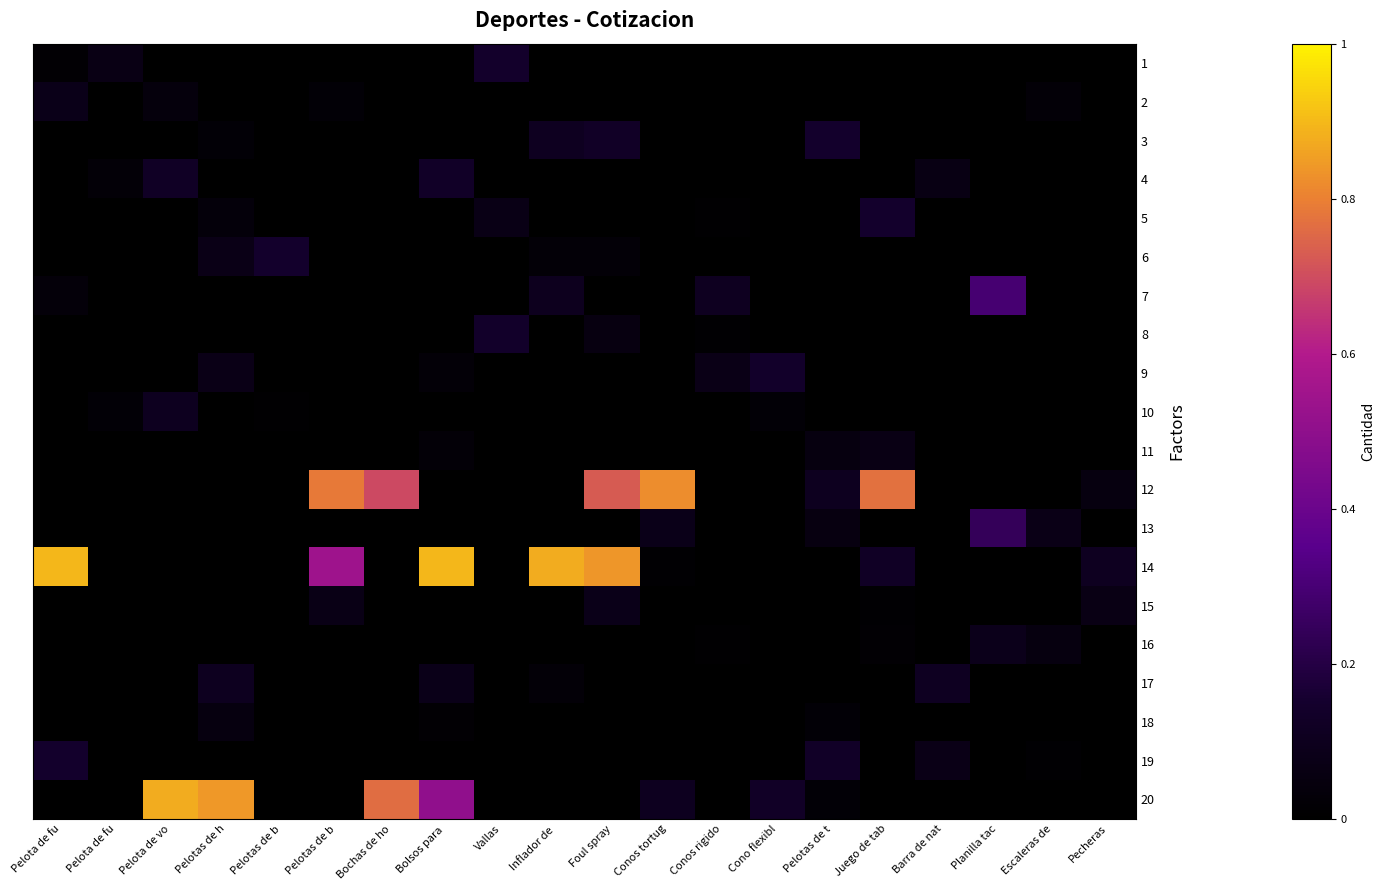

Reading right to left, extract all data points from this chart.

1: Pecheras=0.0	Escaleras de=0.0	Planilla tac=0.0	Barra de nat=0.0	Juego de tab=0.0	Pelotas de t=0.0	Cono flexibl=0.0	Conos rigido=0.0	Conos tortug=0.0	Foul spray=0.0	Inflador de =0.0	Vallas=0.1	Bolsos para =0.0	Bochas de ho=0.0	Pelotas de b=0.0	Pelotas de b=0.0	Pelotas de h=0.0	Pelota de vo=0.0	Pelota de fu=0.1	Pelota de fu=0.0
2: Pecheras=0.0	Escaleras de=0.0	Planilla tac=0.0	Barra de nat=0.0	Juego de tab=0.0	Pelotas de t=0.0	Cono flexibl=0.0	Conos rigido=0.0	Conos tortug=0.0	Foul spray=0.0	Inflador de =0.0	Vallas=0.0	Bolsos para =0.0	Bochas de ho=0.0	Pelotas de b=0.0	Pelotas de b=0.0	Pelotas de h=0.0	Pelota de vo=0.0	Pelota de fu=0.0	Pelota de fu=0.1
3: Pecheras=0.0	Escaleras de=0.0	Planilla tac=0.0	Barra de nat=0.0	Juego de tab=0.0	Pelotas de t=0.1	Cono flexibl=0.0	Conos rigido=0.0	Conos tortug=0.0	Foul spray=0.1	Inflador de =0.1	Vallas=0.0	Bolsos para =0.0	Bochas de ho=0.0	Pelotas de b=0.0	Pelotas de b=0.0	Pelotas de h=0.0	Pelota de vo=0.0	Pelota de fu=0.0	Pelota de fu=0.0
4: Pecheras=0.0	Escaleras de=0.0	Planilla tac=0.0	Barra de nat=0.1	Juego de tab=0.0	Pelotas de t=0.0	Cono flexibl=0.0	Conos rigido=0.0	Conos tortug=0.0	Foul spray=0.0	Inflador de =0.0	Vallas=0.0	Bolsos para =0.1	Bochas de ho=0.0	Pelotas de b=0.0	Pelotas de b=0.0	Pelotas de h=0.0	Pelota de vo=0.1	Pelota de fu=0.0	Pelota de fu=0.0
5: Pecheras=0.0	Escaleras de=0.0	Planilla tac=0.0	Barra de nat=0.0	Juego de tab=0.1	Pelotas de t=0.0	Cono flexibl=0.0	Conos rigido=0.0	Conos tortug=0.0	Foul spray=0.0	Inflador de =0.0	Vallas=0.1	Bolsos para =0.0	Bochas de ho=0.0	Pelotas de b=0.0	Pelotas de b=0.0	Pelotas de h=0.0	Pelota de vo=0.0	Pelota de fu=0.0	Pelota de fu=0.0
6: Pecheras=0.0	Escaleras de=0.0	Planilla tac=0.0	Barra de nat=0.0	Juego de tab=0.0	Pelotas de t=0.0	Cono flexibl=0.0	Conos rigido=0.0	Conos tortug=0.0	Foul spray=0.0	Inflador de =0.0	Vallas=0.0	Bolsos para =0.0	Bochas de ho=0.0	Pelotas de b=0.0	Pelotas de b=0.1	Pelotas de h=0.1	Pelota de vo=0.0	Pelota de fu=0.0	Pelota de fu=0.0
7: Pecheras=0.0	Escaleras de=0.0	Planilla tac=0.3	Barra de nat=0.0	Juego de tab=0.0	Pelotas de t=0.0	Cono flexibl=0.0	Conos rigido=0.1	Conos tortug=0.0	Foul spray=0.0	Inflador de =0.1	Vallas=0.0	Bolsos para =0.0	Bochas de ho=0.0	Pelotas de b=0.0	Pelotas de b=0.0	Pelotas de h=0.0	Pelota de vo=0.0	Pelota de fu=0.0	Pelota de fu=0.0
8: Pecheras=0.0	Escaleras de=0.0	Planilla tac=0.0	Barra de nat=0.0	Juego de tab=0.0	Pelotas de t=0.0	Cono flexibl=0.0	Conos rigido=0.0	Conos tortug=0.0	Foul spray=0.1	Inflador de =0.0	Vallas=0.1	Bolsos para =0.0	Bochas de ho=0.0	Pelotas de b=0.0	Pelotas de b=0.0	Pelotas de h=0.0	Pelota de vo=0.0	Pelota de fu=0.0	Pelota de fu=0.0
9: Pecheras=0.0	Escaleras de=0.0	Planilla tac=0.0	Barra de nat=0.0	Juego de tab=0.0	Pelotas de t=0.0	Cono flexibl=0.1	Conos rigido=0.1	Conos tortug=0.0	Foul spray=0.0	Inflador de =0.0	Vallas=0.0	Bolsos para =0.0	Bochas de ho=0.0	Pelotas de b=0.0	Pelotas de b=0.0	Pelotas de h=0.1	Pelota de vo=0.0	Pelota de fu=0.0	Pelota de fu=0.0
10: Pecheras=0.0	Escaleras de=0.0	Planilla tac=0.0	Barra de nat=0.0	Juego de tab=0.0	Pelotas de t=0.0	Cono flexibl=0.0	Conos rigido=0.0	Conos tortug=0.0	Foul spray=0.0	Inflador de =0.0	Vallas=0.0	Bolsos para =0.0	Bochas de ho=0.0	Pelotas de b=0.0	Pelotas de b=0.0	Pelotas de h=0.0	Pelota de vo=0.1	Pelota de fu=0.0	Pelota de fu=0.0
11: Pecheras=0.0	Escaleras de=0.0	Planilla tac=0.0	Barra de nat=0.0	Juego de tab=0.1	Pelotas de t=0.1	Cono flexibl=0.0	Conos rigido=0.0	Conos tortug=0.0	Foul spray=0.0	Inflador de =0.0	Vallas=0.0	Bolsos para =0.0	Bochas de ho=0.0	Pelotas de b=0.0	Pelotas de b=0.0	Pelotas de h=0.0	Pelota de vo=0.0	Pelota de fu=0.0	Pelota de fu=0.0
12: Pecheras=0.1	Escaleras de=0.0	Planilla tac=0.0	Barra de nat=0.0	Juego de tab=0.8	Pelotas de t=0.1	Cono flexibl=0.0	Conos rigido=0.0	Conos tortug=0.8	Foul spray=0.7	Inflador de =0.0	Vallas=0.0	Bolsos para =0.0	Bochas de ho=0.7	Pelotas de b=0.8	Pelotas de b=0.0	Pelotas de h=0.0	Pelota de vo=0.0	Pelota de fu=0.0	Pelota de fu=0.0
13: Pecheras=0.0	Escaleras de=0.1	Planilla tac=0.2	Barra de nat=0.0	Juego de tab=0.0	Pelotas de t=0.1	Cono flexibl=0.0	Conos rigido=0.0	Conos tortug=0.1	Foul spray=0.0	Inflador de =0.0	Vallas=0.0	Bolsos para =0.0	Bochas de ho=0.0	Pelotas de b=0.0	Pelotas de b=0.0	Pelotas de h=0.0	Pelota de vo=0.0	Pelota de fu=0.0	Pelota de fu=0.0
14: Pecheras=0.1	Escaleras de=0.0	Planilla tac=0.0	Barra de nat=0.0	Juego de tab=0.1	Pelotas de t=0.0	Cono flexibl=0.0	Conos rigido=0.0	Conos tortug=0.0	Foul spray=0.8	Inflador de =0.9	Vallas=0.0	Bolsos para =0.9	Bochas de ho=0.0	Pelotas de b=0.5	Pelotas de b=0.0	Pelotas de h=0.0	Pelota de vo=0.0	Pelota de fu=0.0	Pelota de fu=0.9
15: Pecheras=0.1	Escaleras de=0.0	Planilla tac=0.0	Barra de nat=0.0	Juego de tab=0.0	Pelotas de t=0.0	Cono flexibl=0.0	Conos rigido=0.0	Conos tortug=0.0	Foul spray=0.1	Inflador de =0.0	Vallas=0.0	Bolsos para =0.0	Bochas de ho=0.0	Pelotas de b=0.1	Pelotas de b=0.0	Pelotas de h=0.0	Pelota de vo=0.0	Pelota de fu=0.0	Pelota de fu=0.0
16: Pecheras=0.0	Escaleras de=0.1	Planilla tac=0.1	Barra de nat=0.0	Juego de tab=0.0	Pelotas de t=0.0	Cono flexibl=0.0	Conos rigido=0.0	Conos tortug=0.0	Foul spray=0.0	Inflador de =0.0	Vallas=0.0	Bolsos para =0.0	Bochas de ho=0.0	Pelotas de b=0.0	Pelotas de b=0.0	Pelotas de h=0.0	Pelota de vo=0.0	Pelota de fu=0.0	Pelota de fu=0.0
17: Pecheras=0.0	Escaleras de=0.0	Planilla tac=0.0	Barra de nat=0.1	Juego de tab=0.0	Pelotas de t=0.0	Cono flexibl=0.0	Conos rigido=0.0	Conos tortug=0.0	Foul spray=0.0	Inflador de =0.0	Vallas=0.0	Bolsos para =0.1	Bochas de ho=0.0	Pelotas de b=0.0	Pelotas de b=0.0	Pelotas de h=0.1	Pelota de vo=0.0	Pelota de fu=0.0	Pelota de fu=0.0
18: Pecheras=0.0	Escaleras de=0.0	Planilla tac=0.0	Barra de nat=0.0	Juego de tab=0.0	Pelotas de t=0.0	Cono flexibl=0.0	Conos rigido=0.0	Conos tortug=0.0	Foul spray=0.0	Inflador de =0.0	Vallas=0.0	Bolsos para =0.0	Bochas de ho=0.0	Pelotas de b=0.0	Pelotas de b=0.0	Pelotas de h=0.1	Pelota de vo=0.0	Pelota de fu=0.0	Pelota de fu=0.0
19: Pecheras=0.0	Escaleras de=0.0	Planilla tac=0.0	Barra de nat=0.1	Juego de tab=0.0	Pelotas de t=0.1	Cono flexibl=0.0	Conos rigido=0.0	Conos tortug=0.0	Foul spray=0.0	Inflador de =0.0	Vallas=0.0	Bolsos para =0.0	Bochas de ho=0.0	Pelotas de b=0.0	Pelotas de b=0.0	Pelotas de h=0.0	Pelota de vo=0.0	Pelota de fu=0.0	Pelota de fu=0.1
20: Pecheras=0.0	Escaleras de=0.0	Planilla tac=0.0	Barra de nat=0.0	Juego de tab=0.0	Pelotas de t=0.0	Cono flexibl=0.1	Conos rigido=0.0	Conos tortug=0.1	Foul spray=0.0	Inflador de =0.0	Vallas=0.0	Bolsos para =0.5	Bochas de ho=0.8	Pelotas de b=0.0	Pelotas de b=0.0	Pelotas de h=0.8	Pelota de vo=0.9	Pelota de fu=0.0	Pelota de fu=0.0